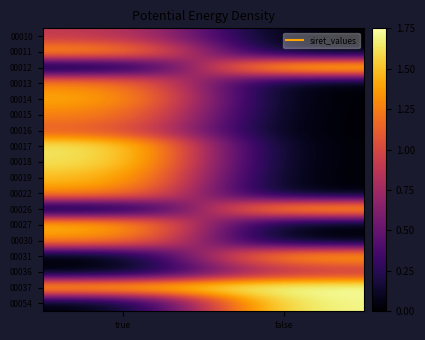

Between true and false, which is larger?

true